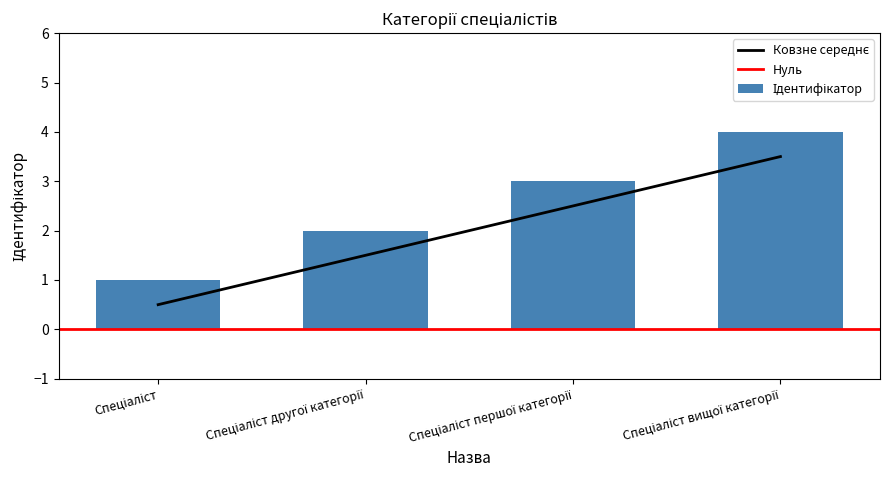

What is the label of the 3rd bar from the left?

Спеціаліст першої категорії